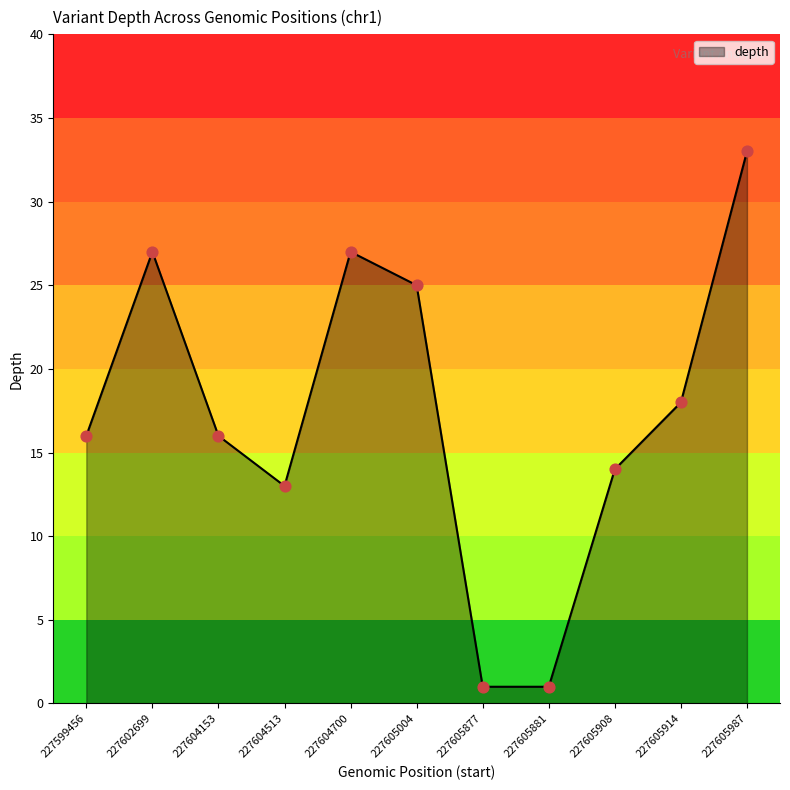

Between 227605914 and 227605987, which is larger?

227605987